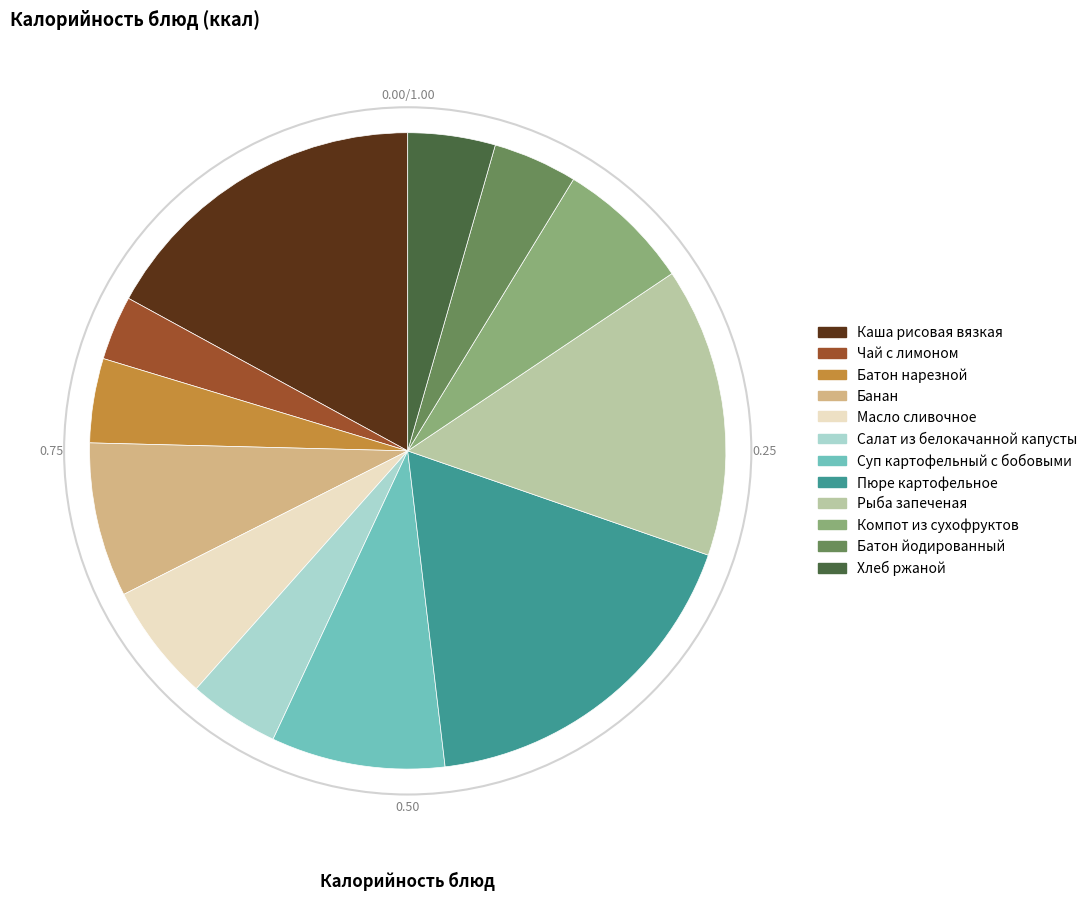

Which has a higher value, Каша рисовая вязкая or Батон йодированный?

Каша рисовая вязкая